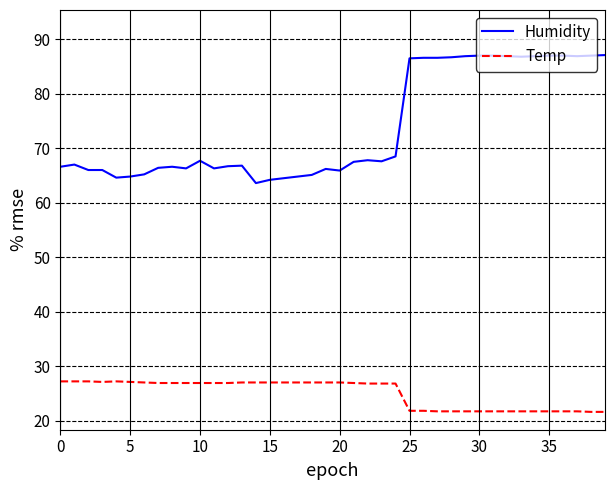

Which series has the widest spread of values?

Humidity